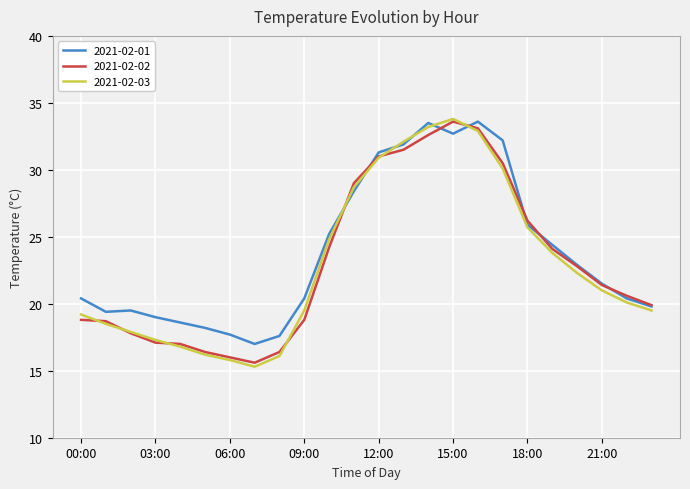

What is the minimum value shown in the chart?

15.3